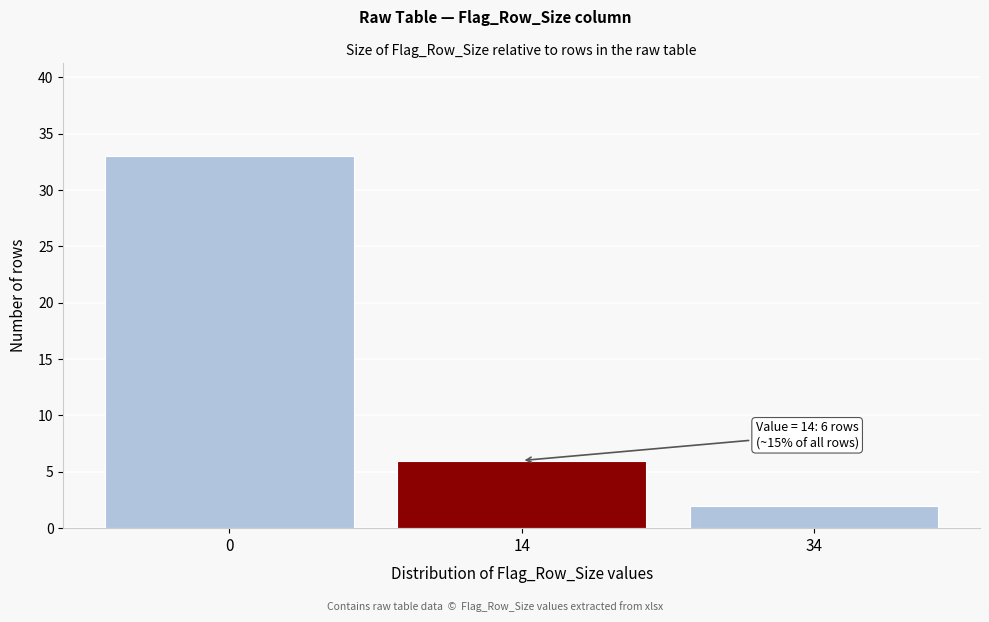

Reading right to left, transcribe all the data shown in this chart.

34=2	14=6	0=33